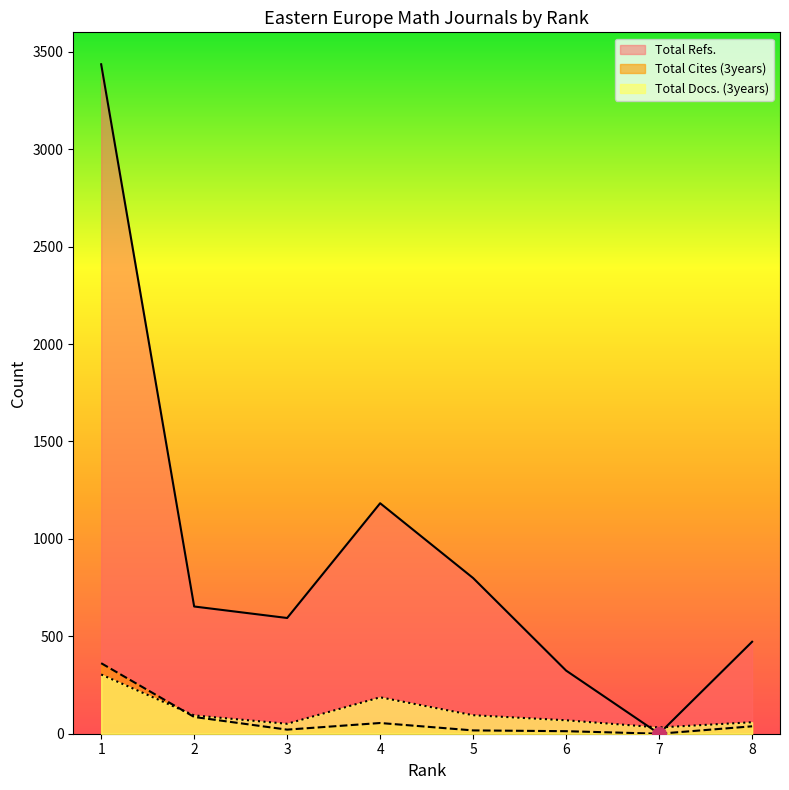

Where do Total Cites (3years) and Total Docs. (3years) first cross each other?

1 and 2